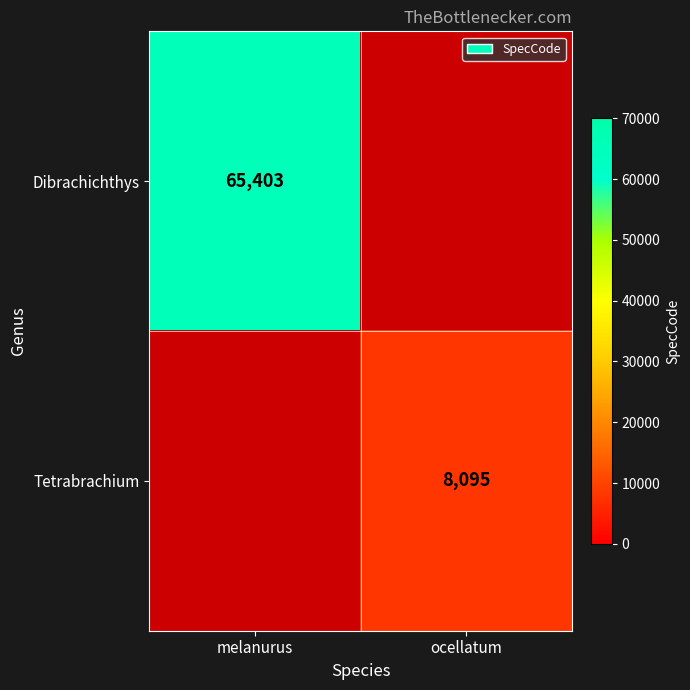

How many series are shown in this chart?

2